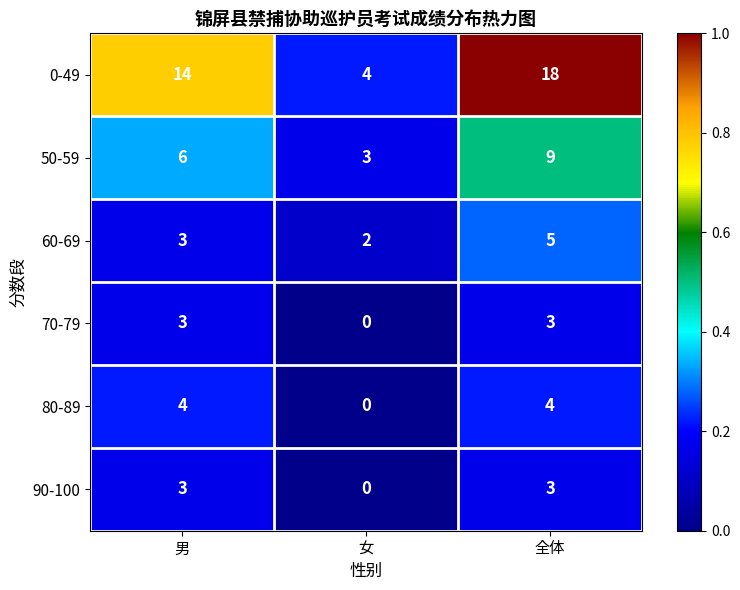

Which label corresponds to the smallest value in the chart?

女